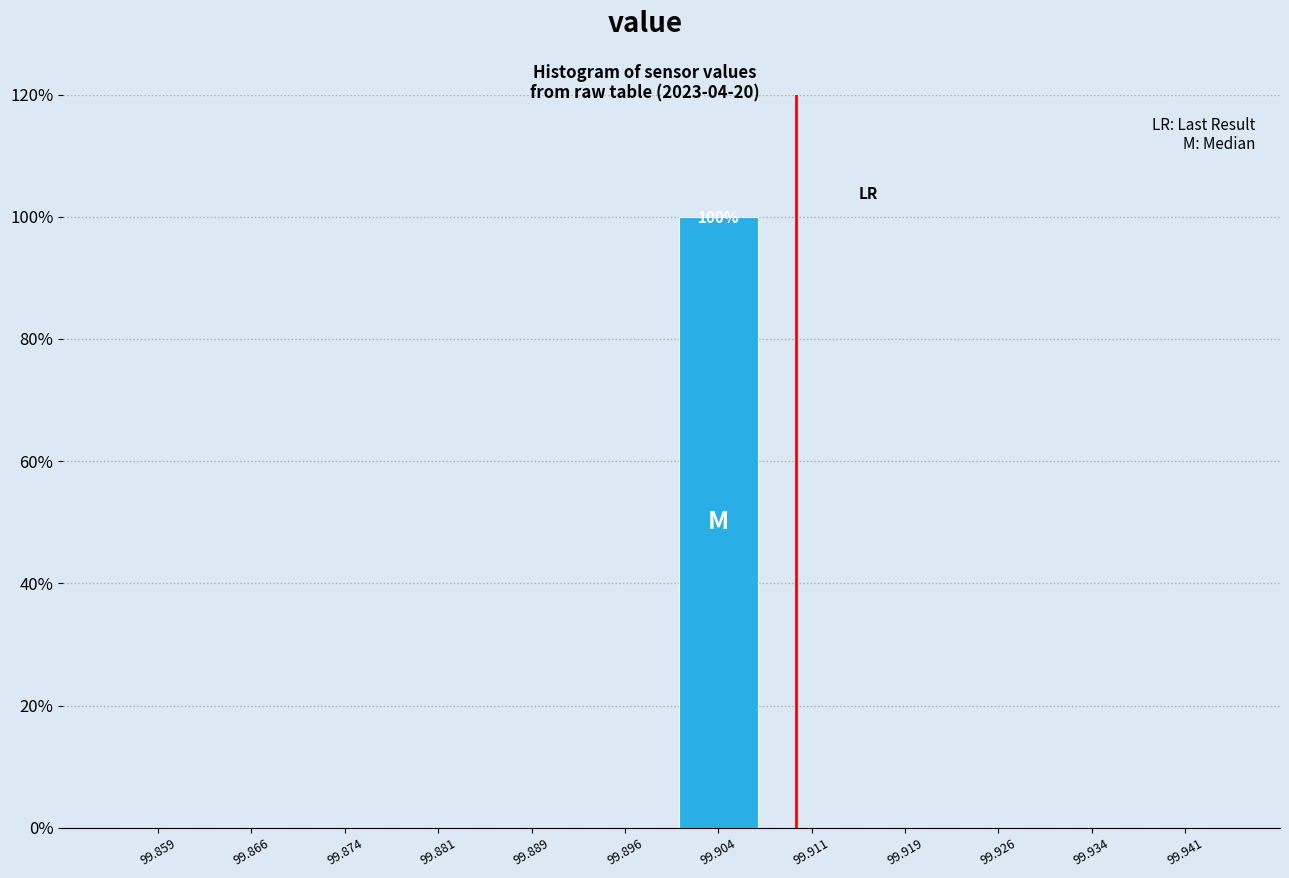

Which range on the x-axis has the tallest bar?

99.900 to 99.908